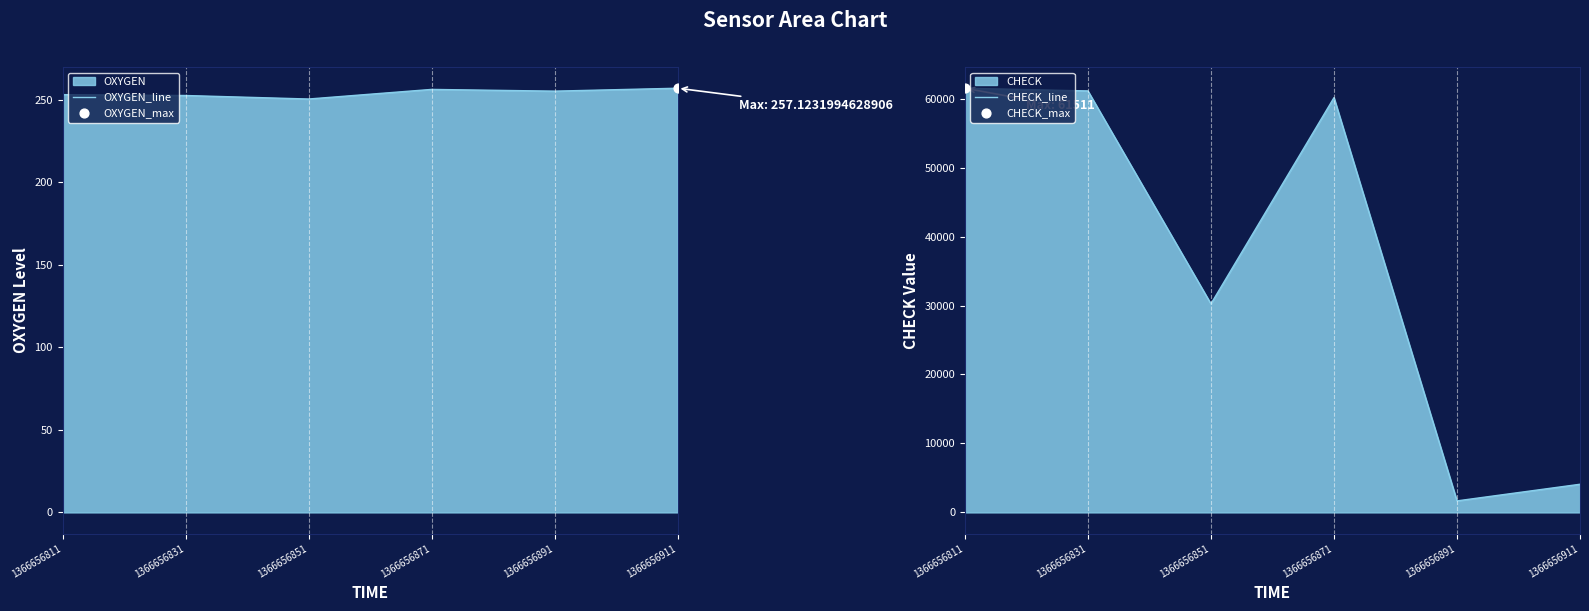

Which series reaches the maximum Y coordinate?

CHECK_line